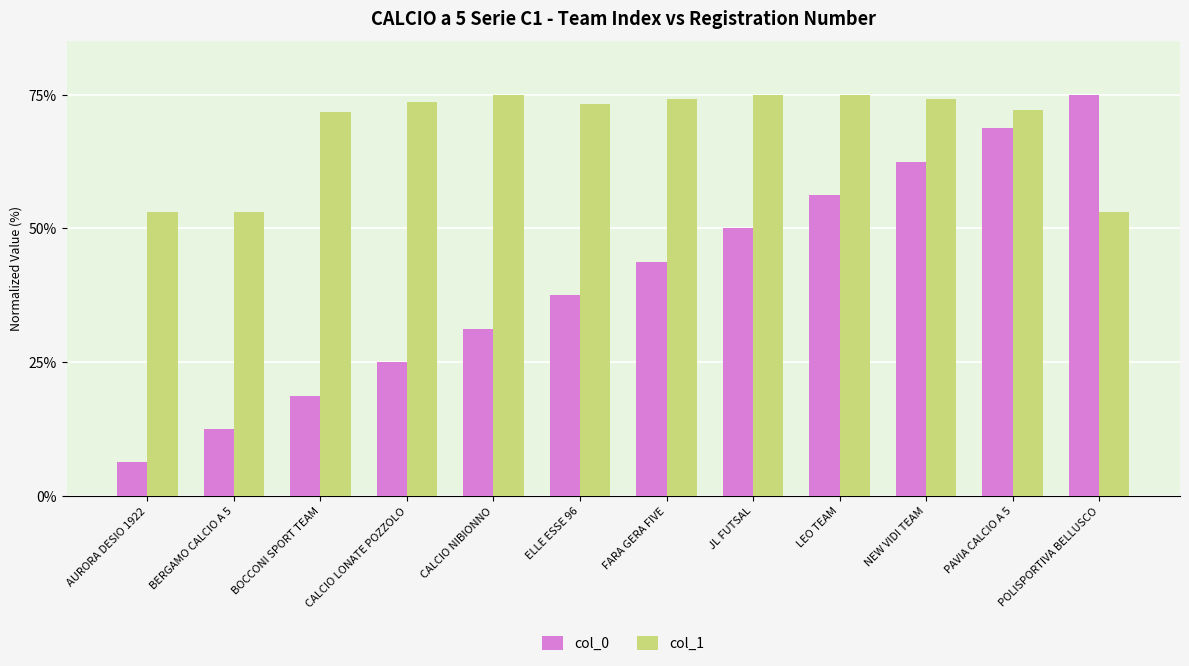

What is the sum of the col_0 values at AURORA DESIO 1922 and PAVIA CALCIO A 5?

75.0